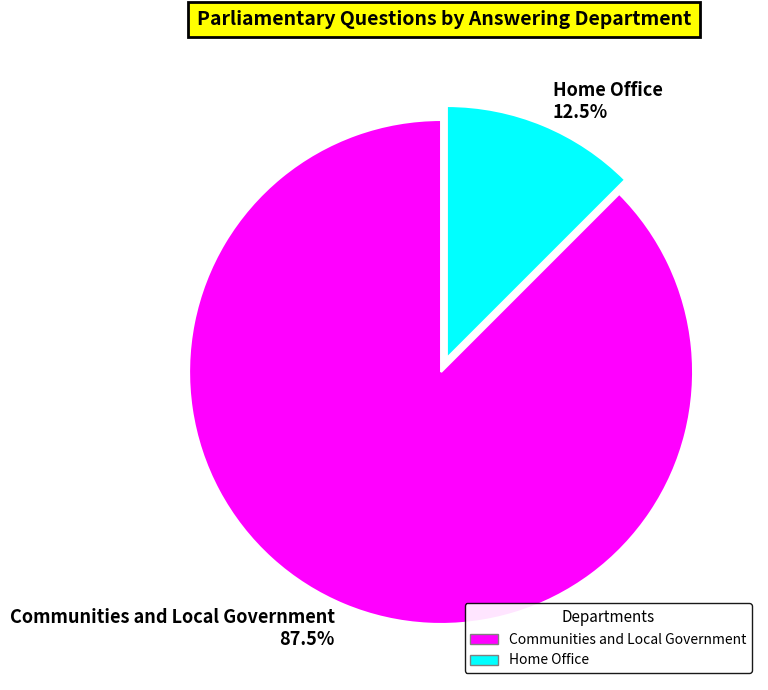

Which has a higher value, Communities and Local Government or Home Office?

Communities and Local Government